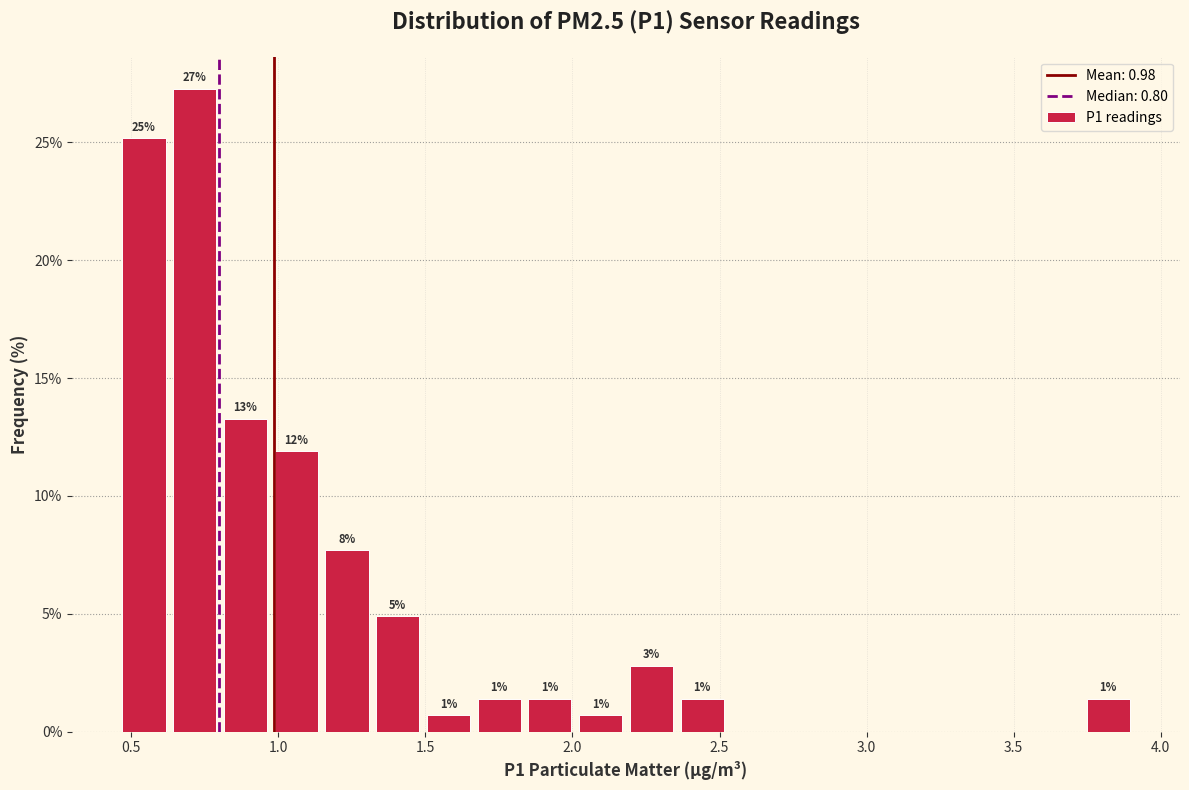

Around what value on the x-axis is the tallest bar? Give the approximate position of its centre, as read against the axis.

0.70